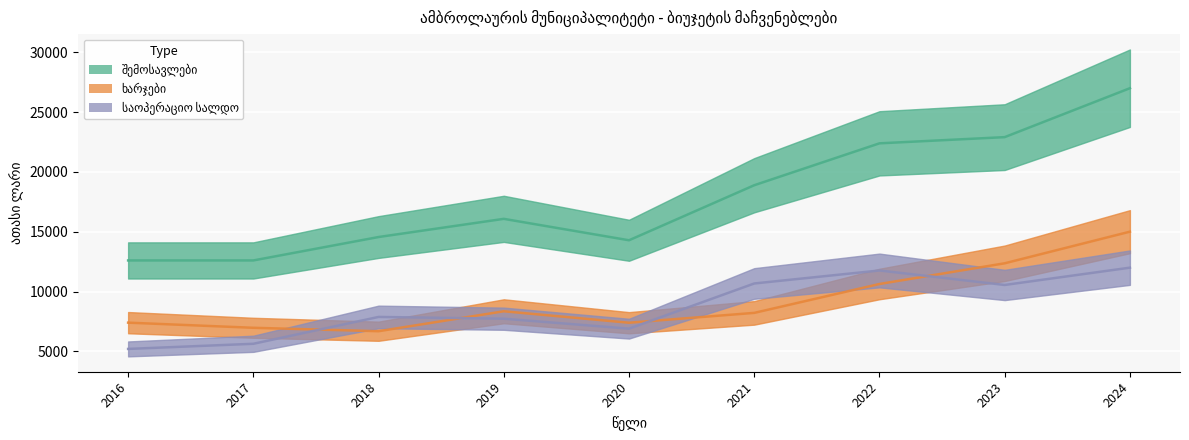

Is the value of საოპერაციო სალდო at 2024 greater than the value of შემოსავლები at 2020?

No